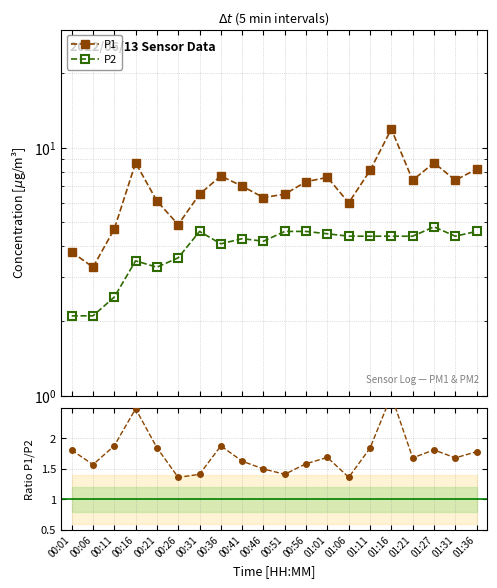

Reading left to right, what are all the values shown in this chart?

P1: 3.8	3.3	4.7	8.7	6.1	4.9	6.5	7.7	7.0	6.3	6.5	7.3	7.6	6.0	8.1	11.9	7.4	8.7	7.4	8.2
P2: 2.1	2.1	2.5	3.5	3.3	3.6	4.6	4.1	4.3	4.2	4.6	4.6	4.5	4.4	4.4	4.4	4.4	4.8	4.4	4.6
P1/P2 ratio: 1.8	1.6	1.9	2.5	1.8	1.4	1.4	1.9	1.6	1.5	1.4	1.6	1.7	1.4	1.8	2.7	1.7	1.8	1.7	1.8